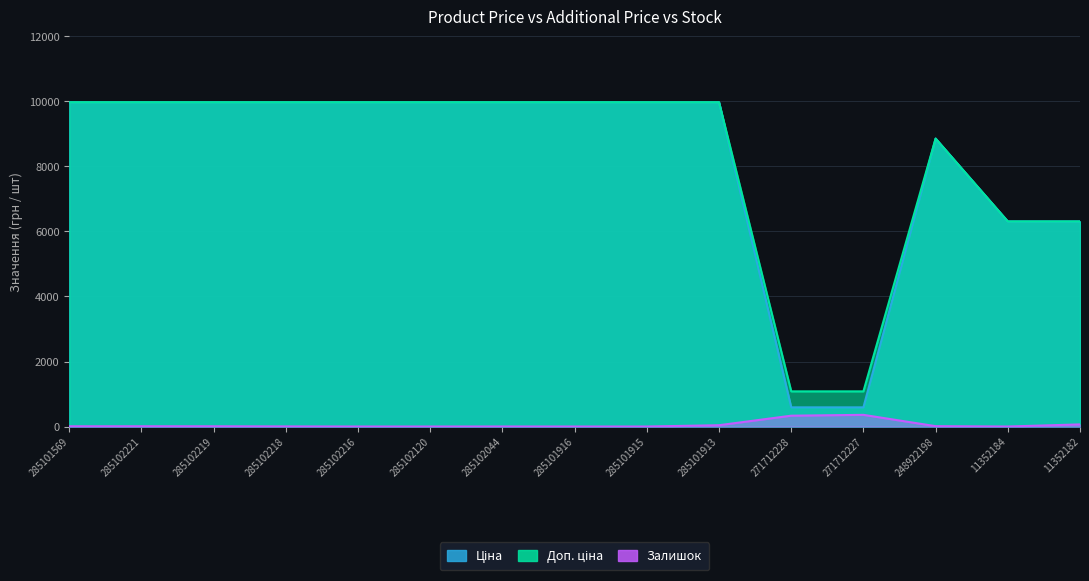

Which label corresponds to the largest value in the chart?

285101569